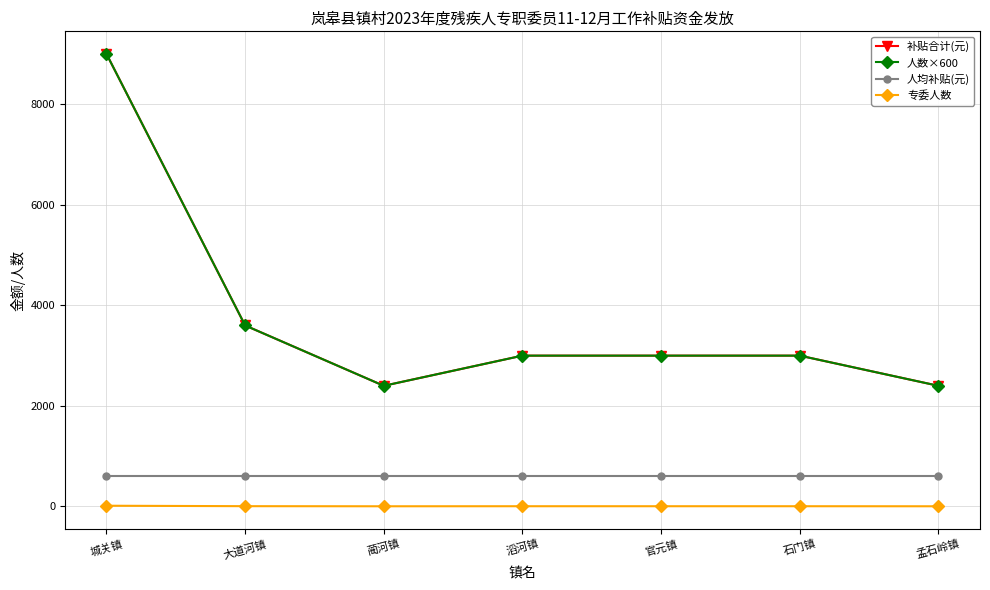

Which series has the largest total across all categories?

补贴合计(元)